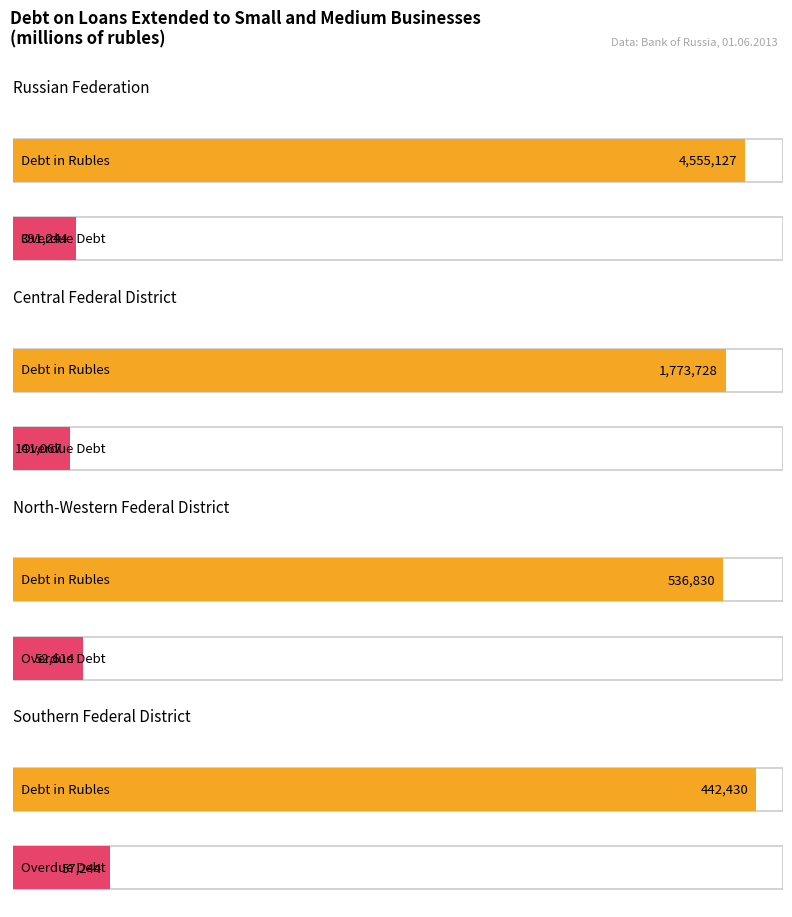

At which category does the chart reach its peak across all series?

Russian Federation